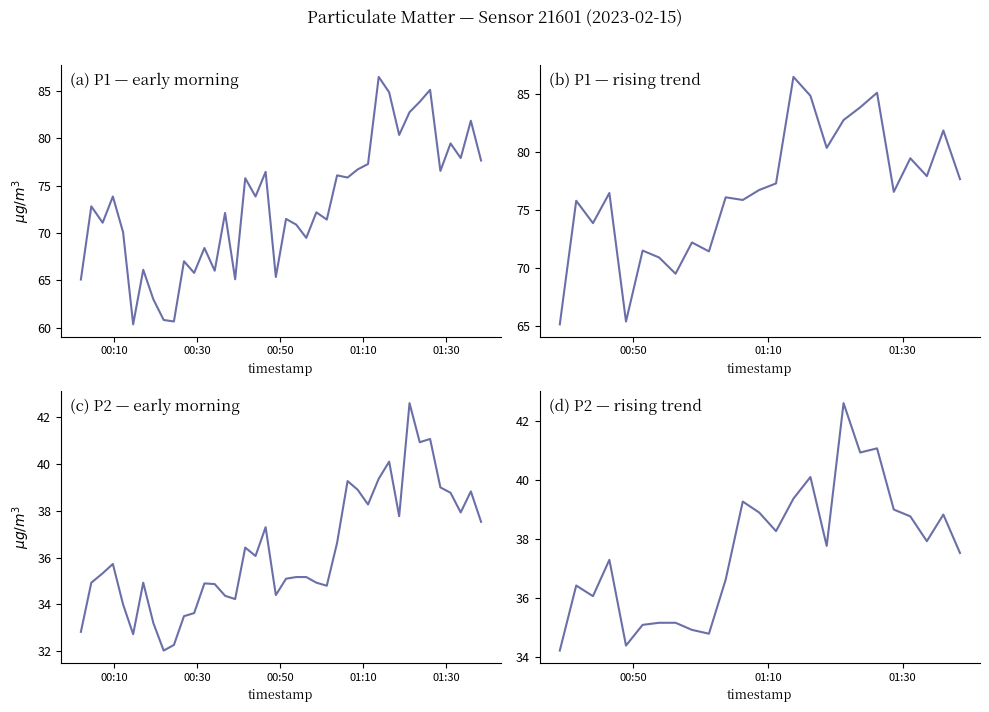

What is the value of the P1 point at the 4th from the left?

76.5